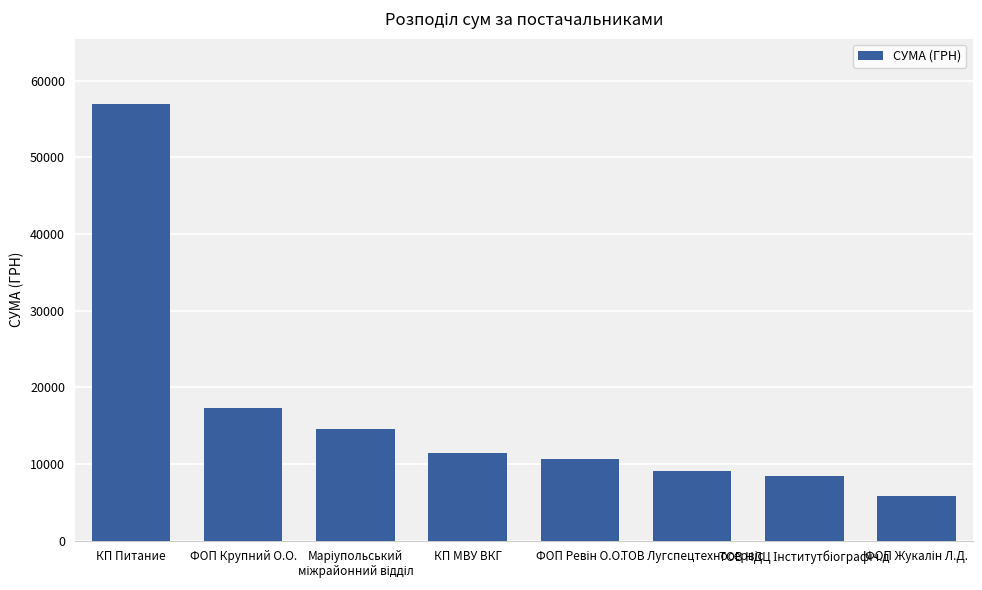

How many data points are above 11486?

4